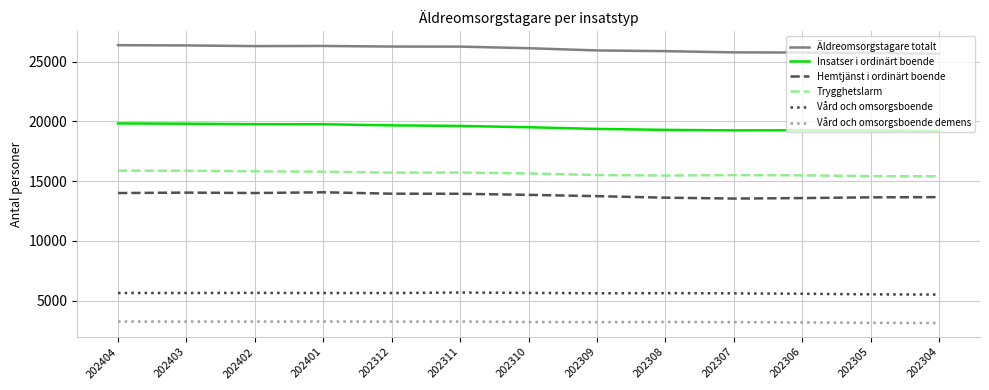

What is the total value across all series at 202403?

84920